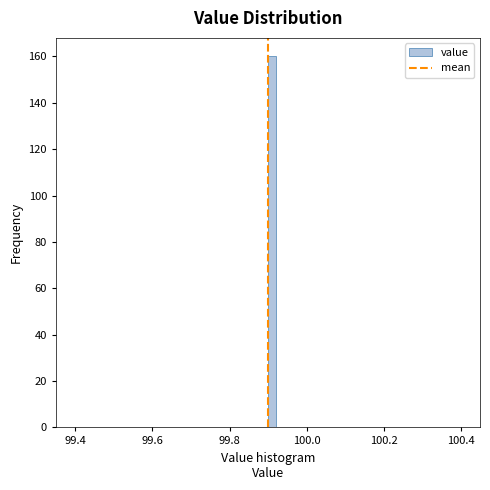

Read against the x-axis, roughly where is the centre of the tallest bar?

99.92